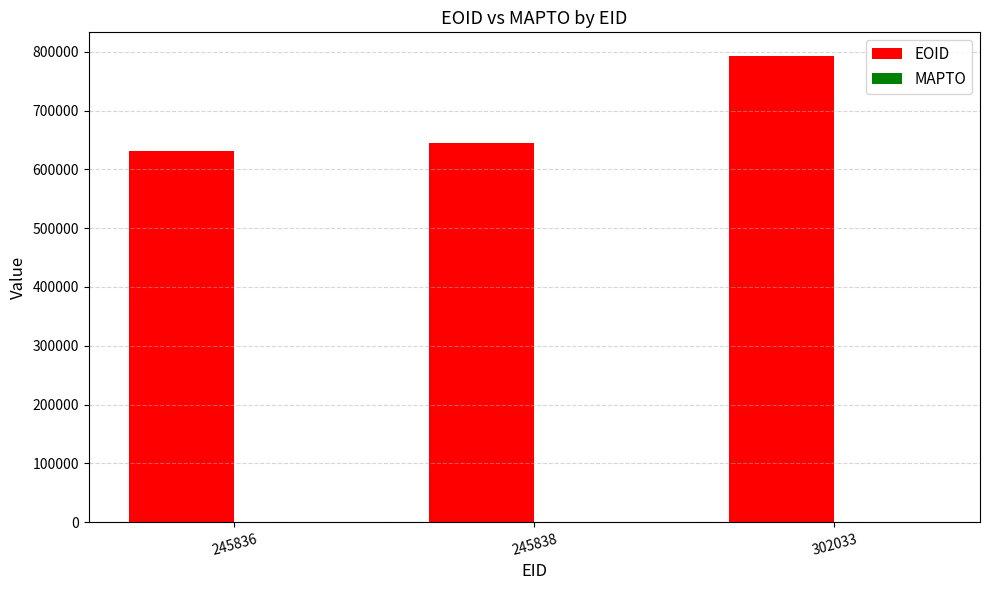

Count the number of categories in the chart.

3